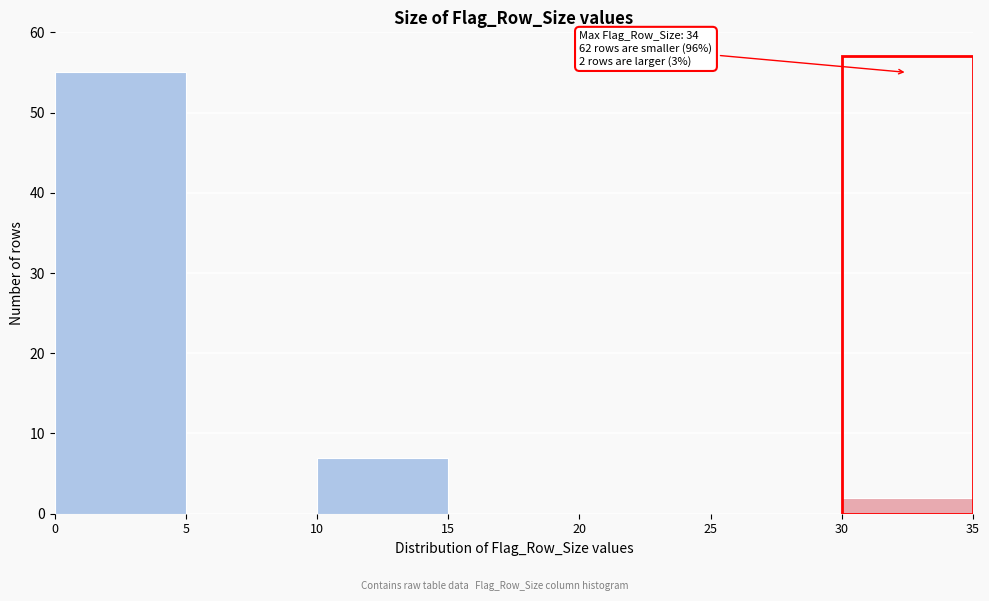

Over which range of the x-axis is the bar tallest?

0 to 5